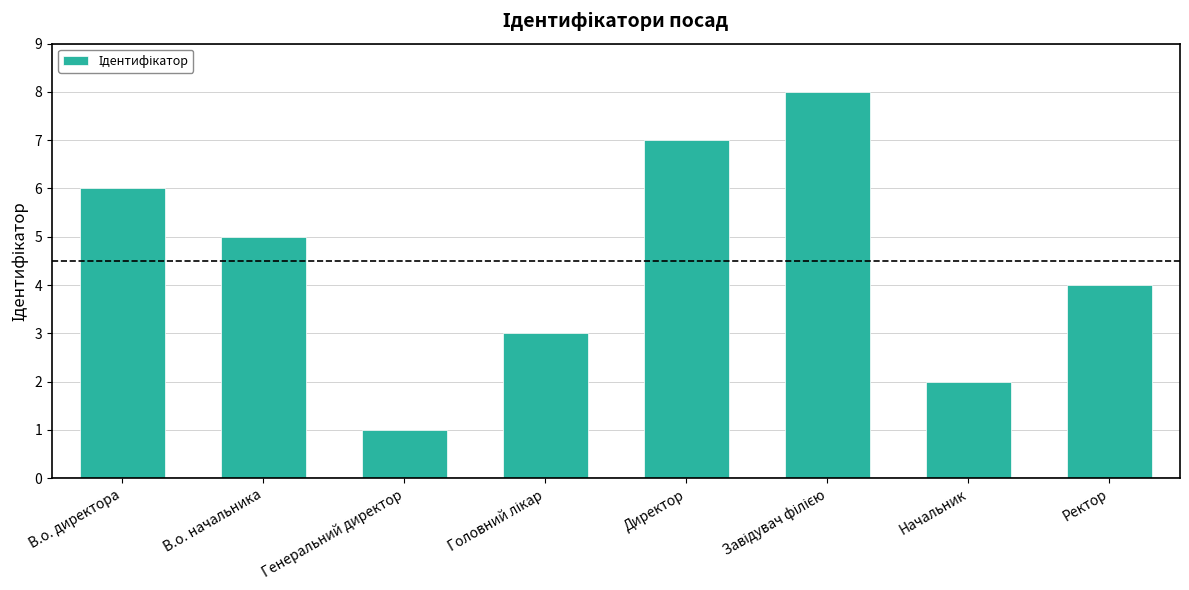

How many data points are less than 5?

4